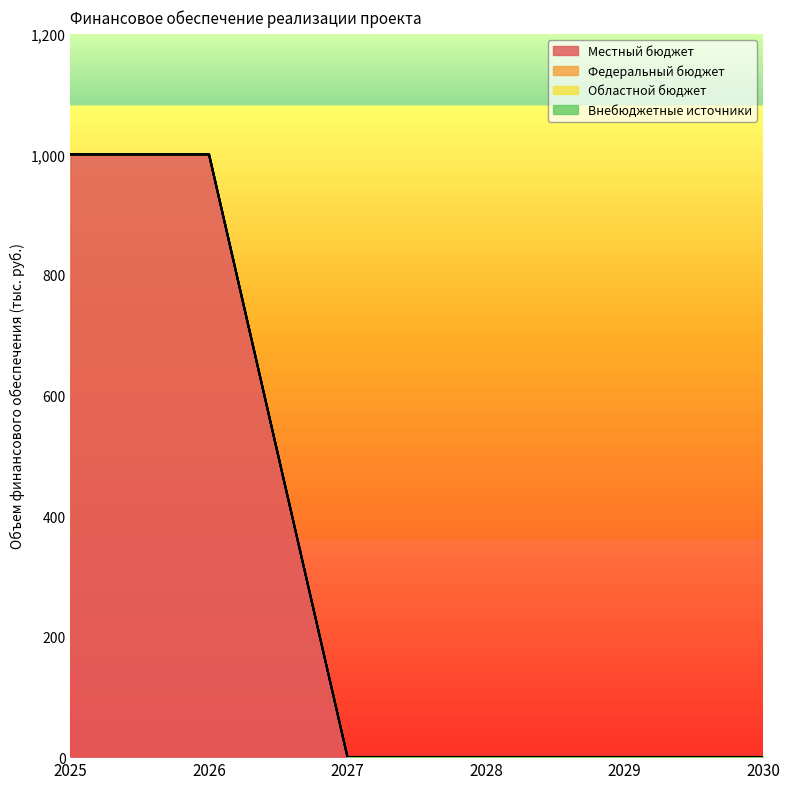

True or false: Областной бюджет and Внебюджетные источники cross at least once.

False